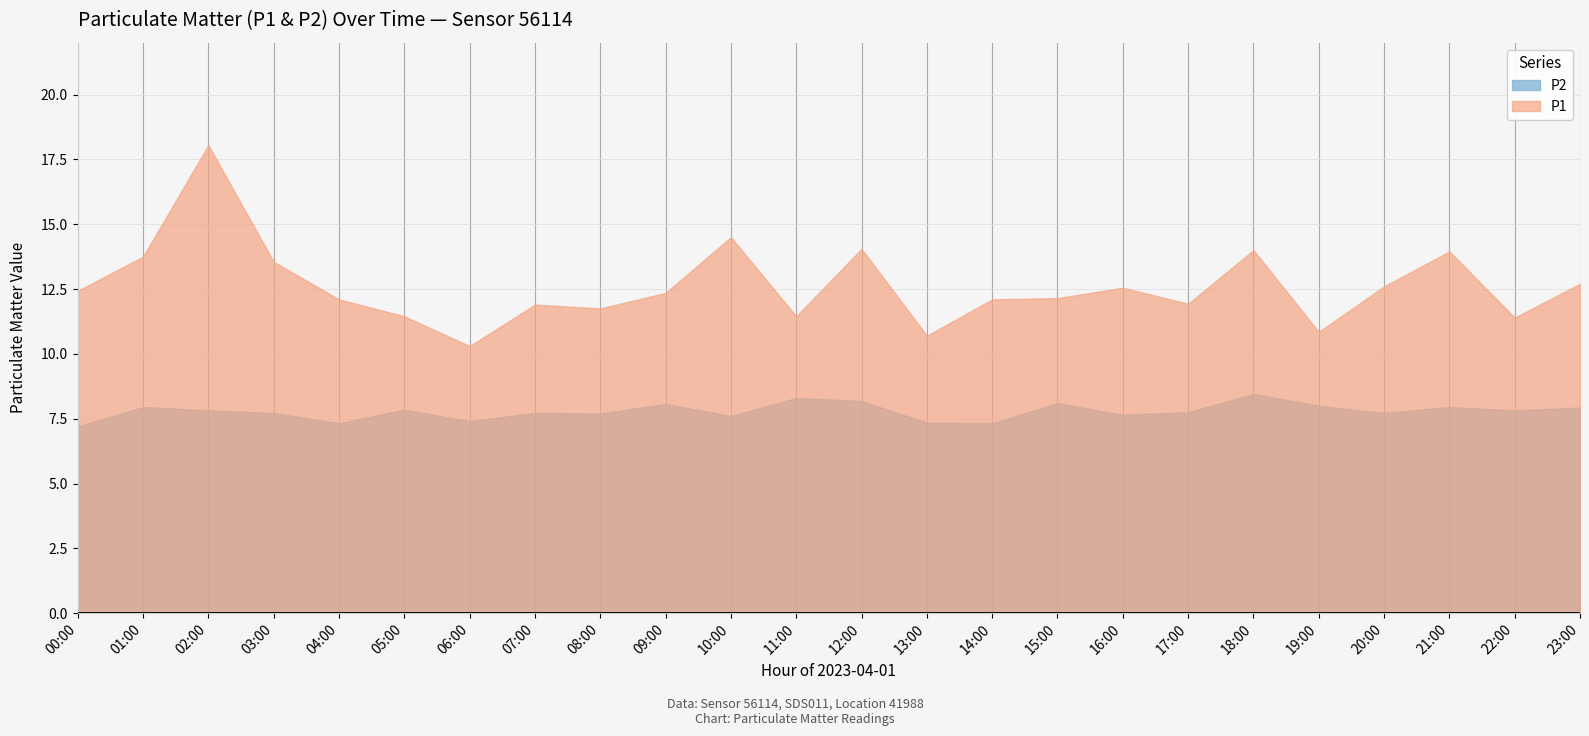

Which series has the largest range (max minus min)?

P1